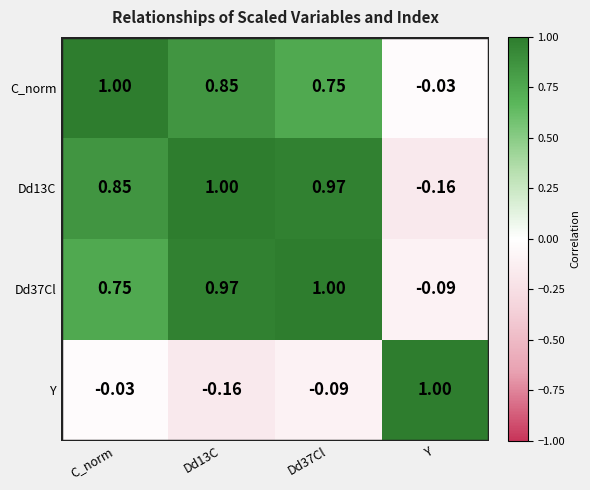

At which label does C_norm first exceed 0?

C_norm